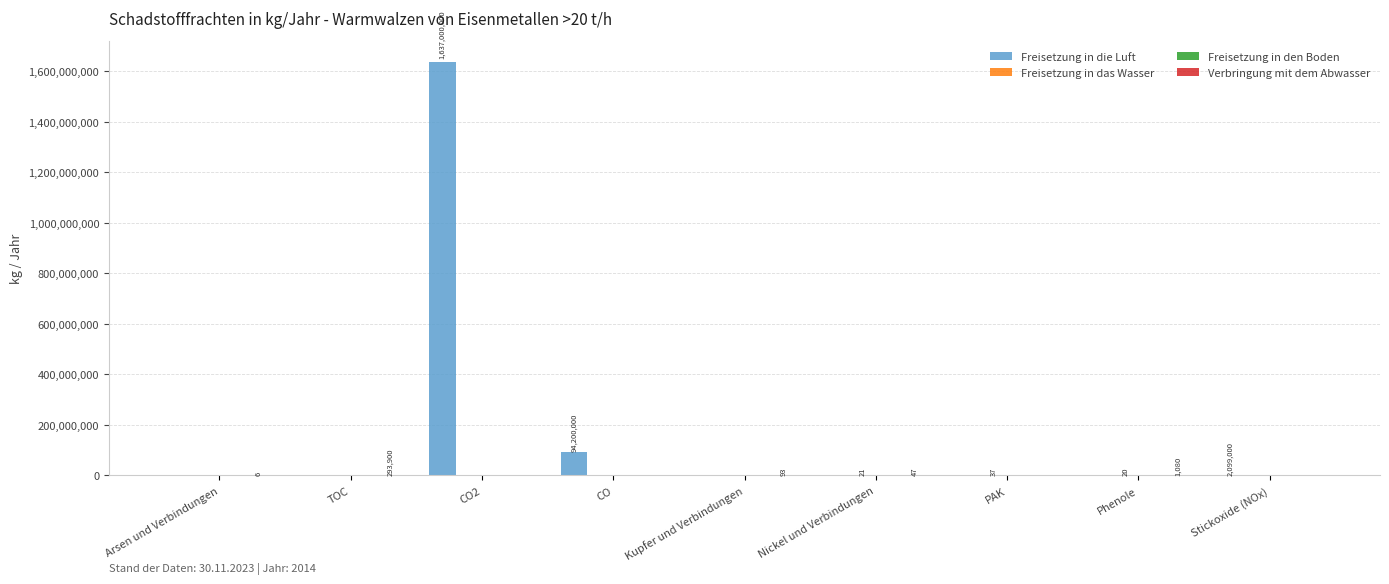

What is the average value of the Freisetzung in die Luft series?

192588778